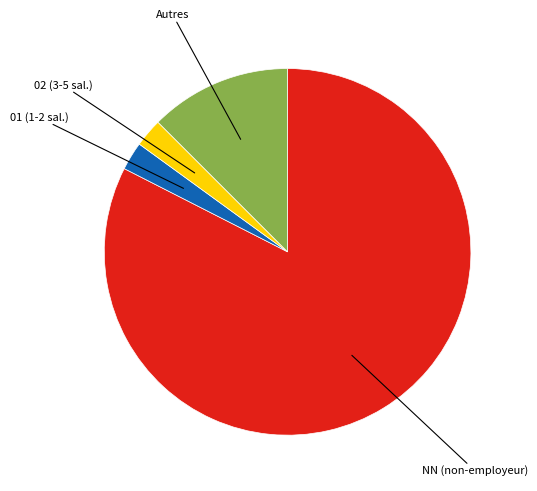

Do Autres and 02 (3-5 sal.) together represent more than half of the pie?

No